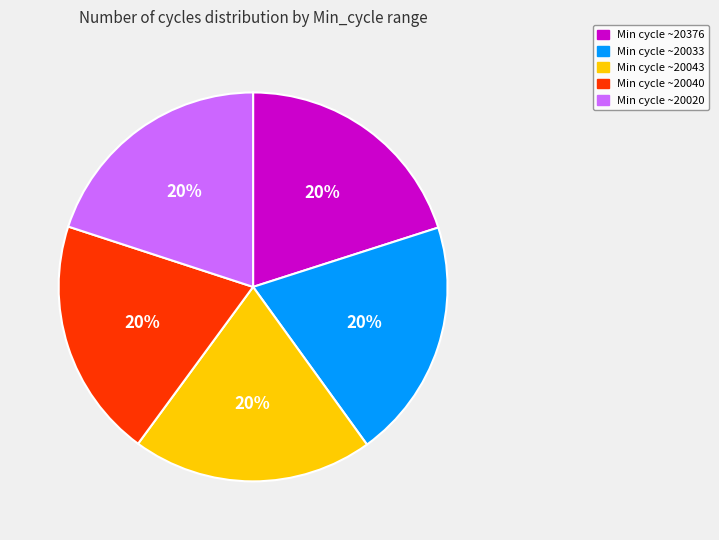

To the nearest percent, what is the average slice percentage?

20%